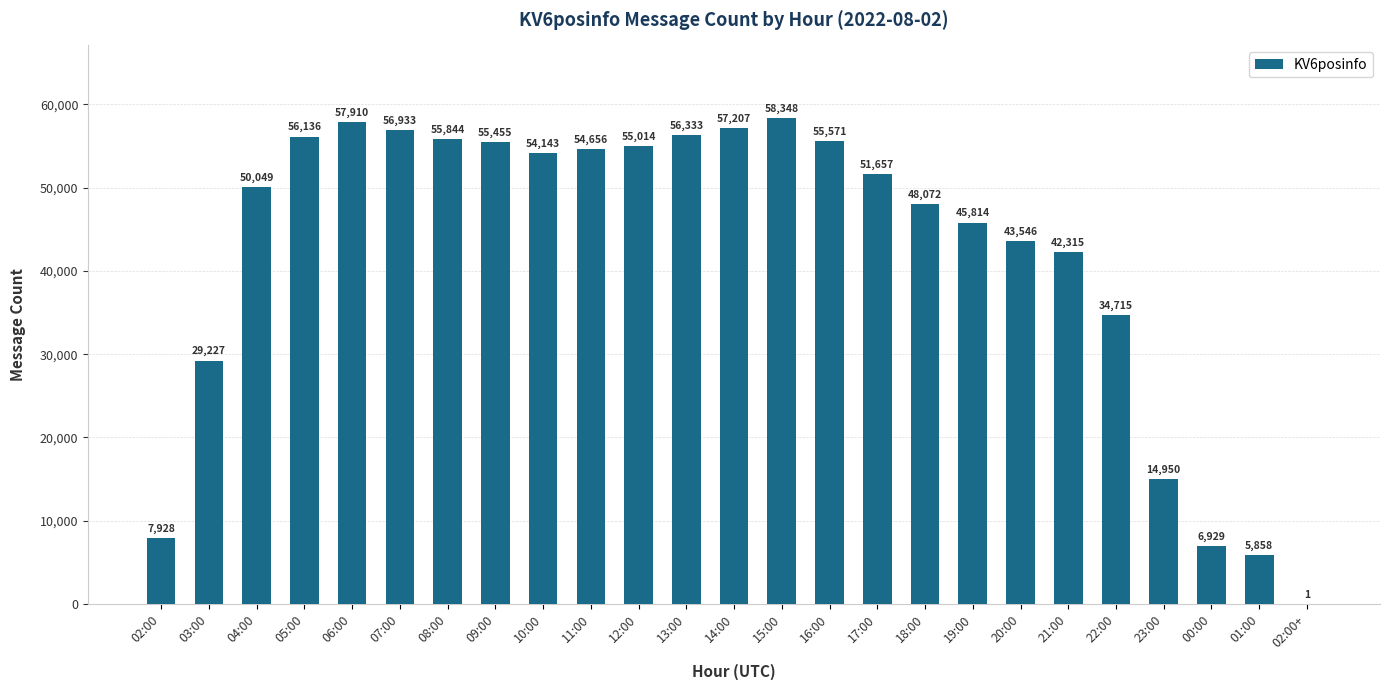

Reading right to left, transcribe all the data shown in this chart.

1	5858	6929	14950	34715	42315	43546	45814	48072	51657	55571	58348	57207	56333	55014	54656	54143	55455	55844	56933	57910	56136	50049	29227	7928